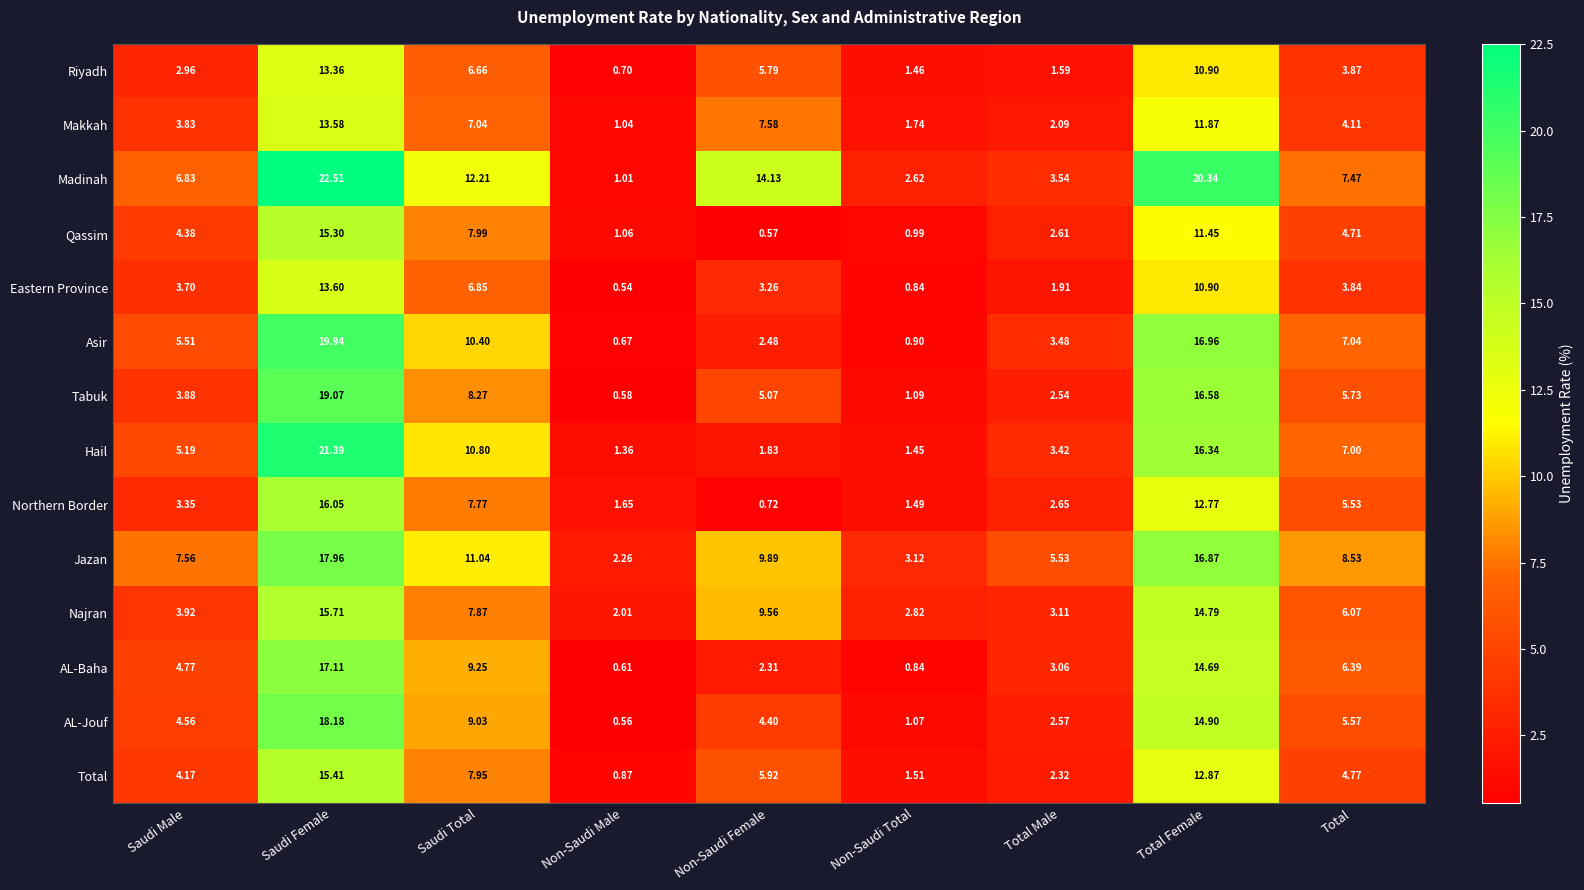

List the series in order of their peak value, highest first.

Madinah, Hail, Asir, Tabuk, AL-Jouf, Jazan, AL-Baha, Northern Border, Najran, Total, Qassim, Eastern Province, Makkah, Riyadh